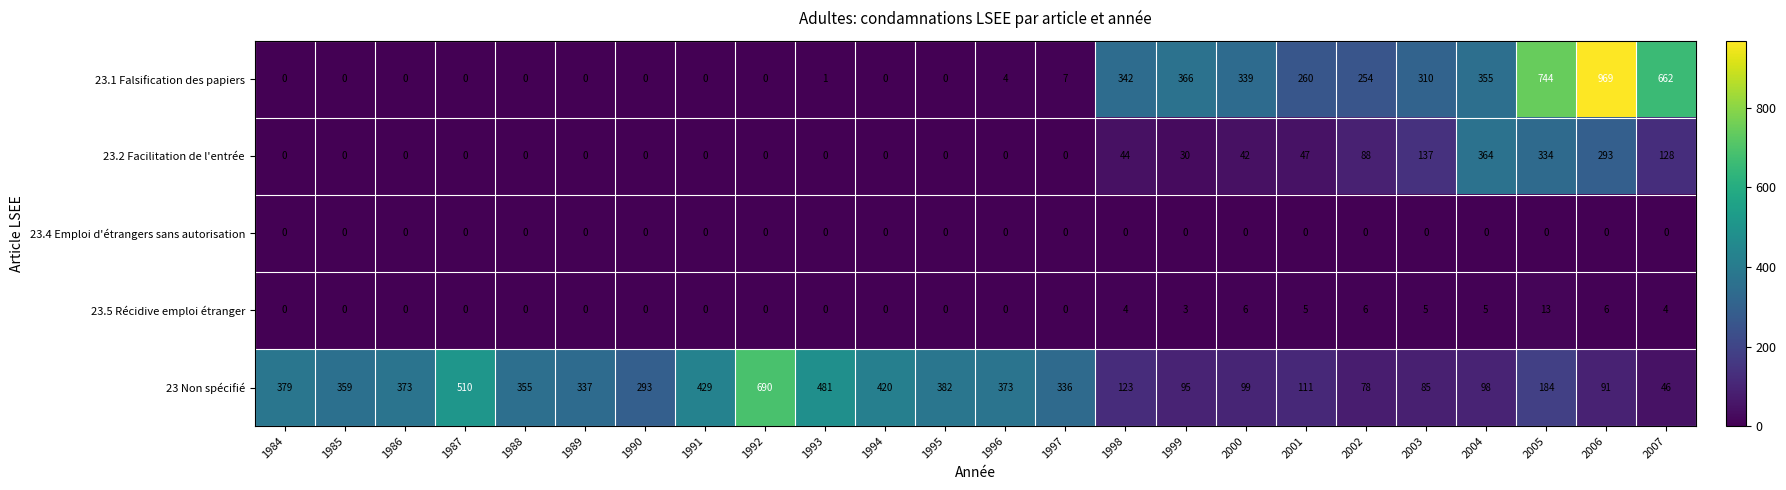

What is the average value of the 23 Non spécifié series?

280